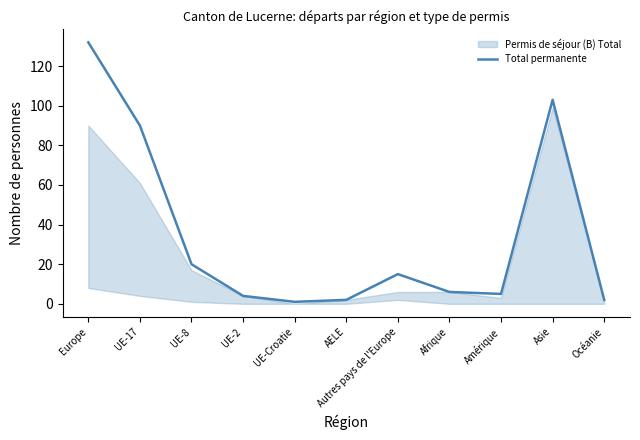

Between Océanie and AELE, which is larger?

Océanie